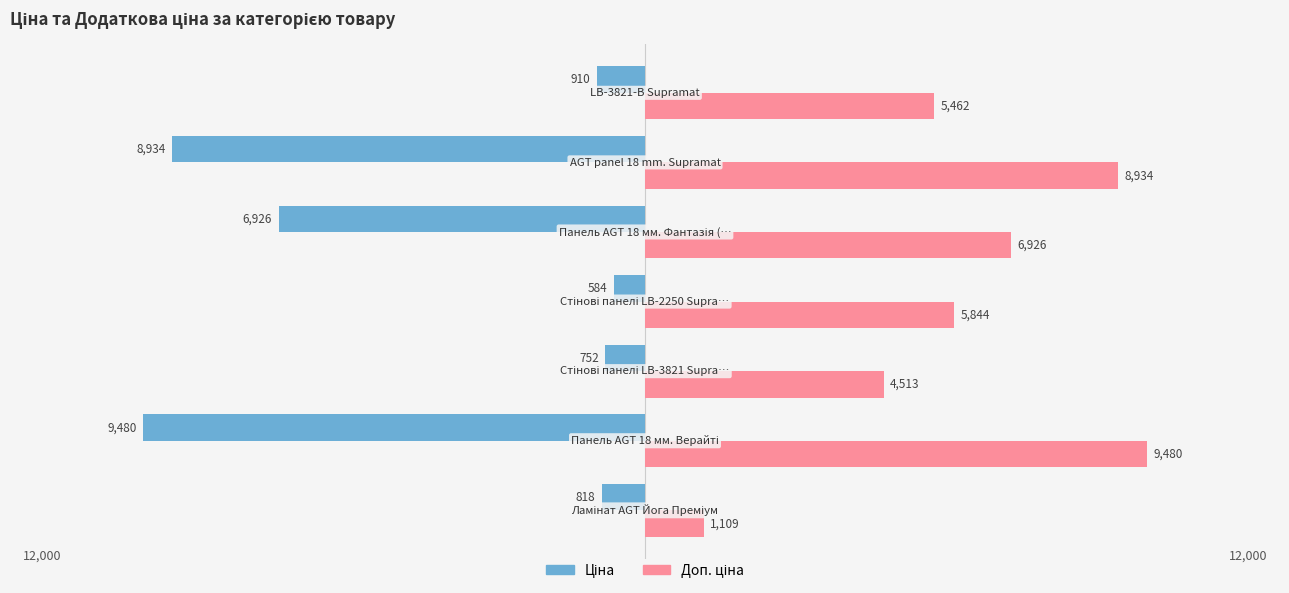

What is the smallest value displayed?

-9480.1